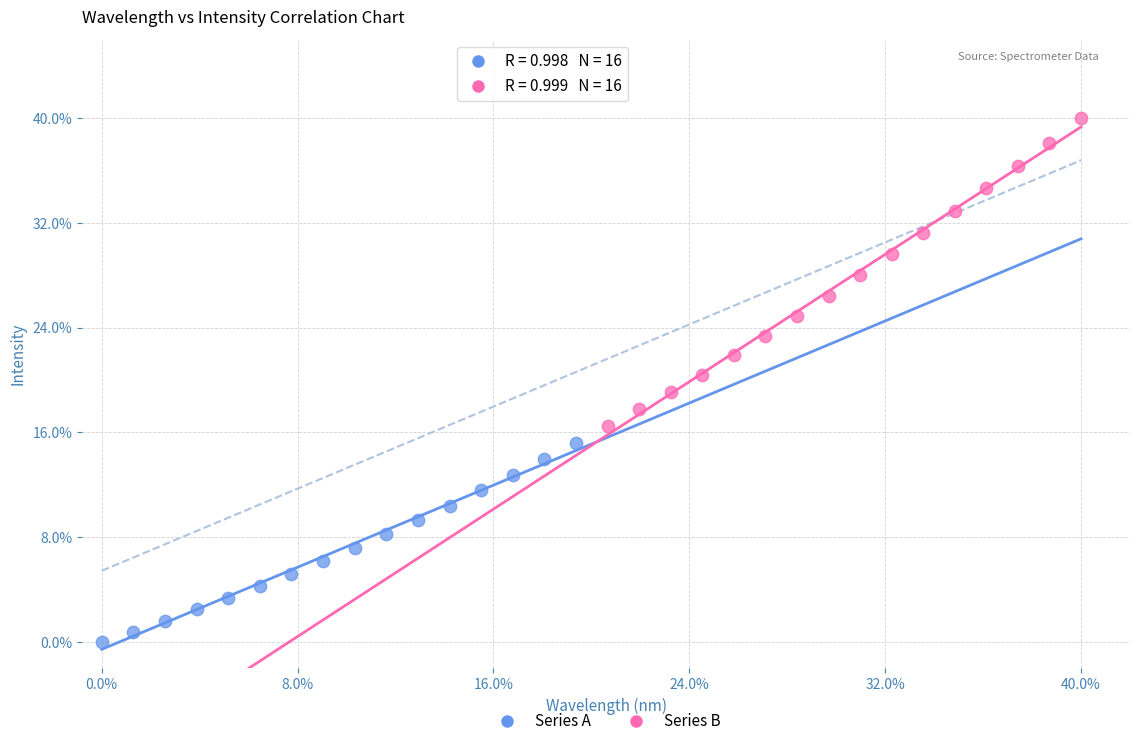

Which series has the largest Y range (max minus min)?

Series B